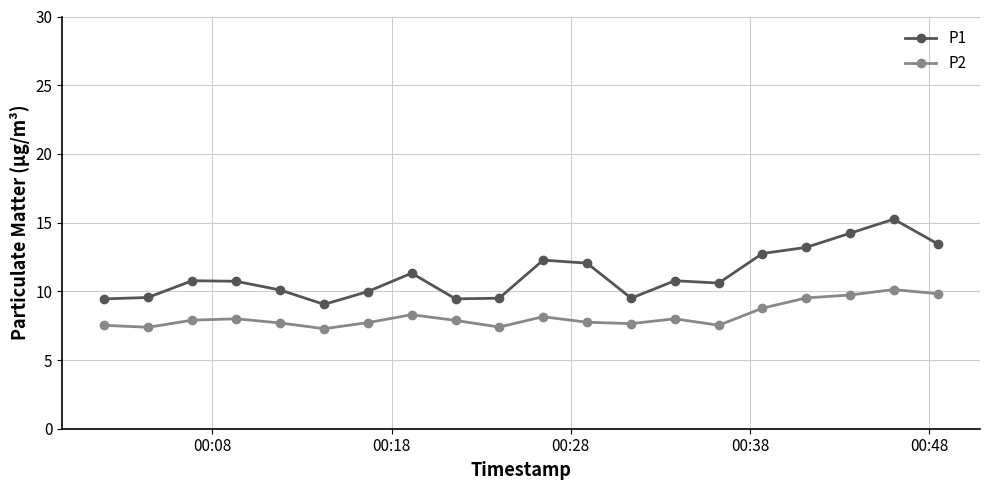

How many distinct data groups are displayed?

2